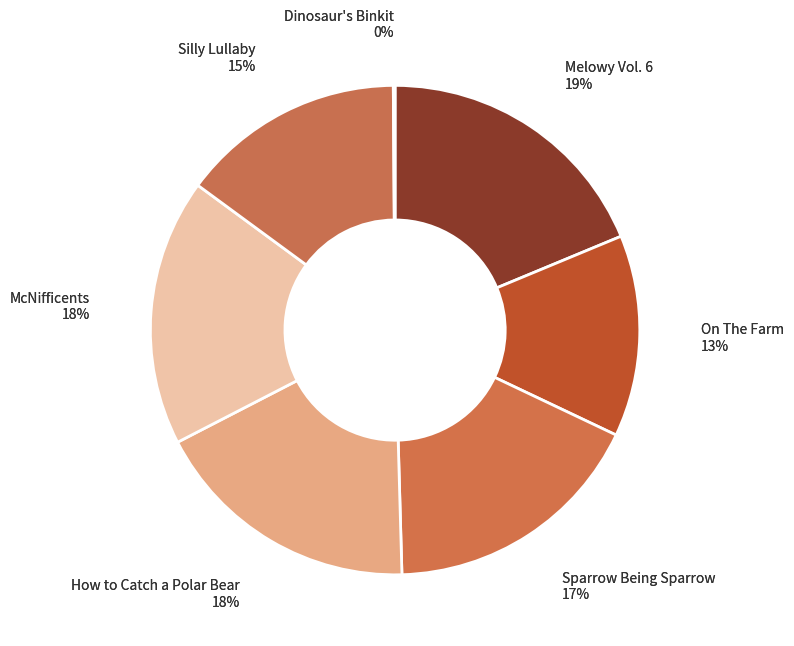

What is the largest slice in the pie chart?

Melowy Vol. 6